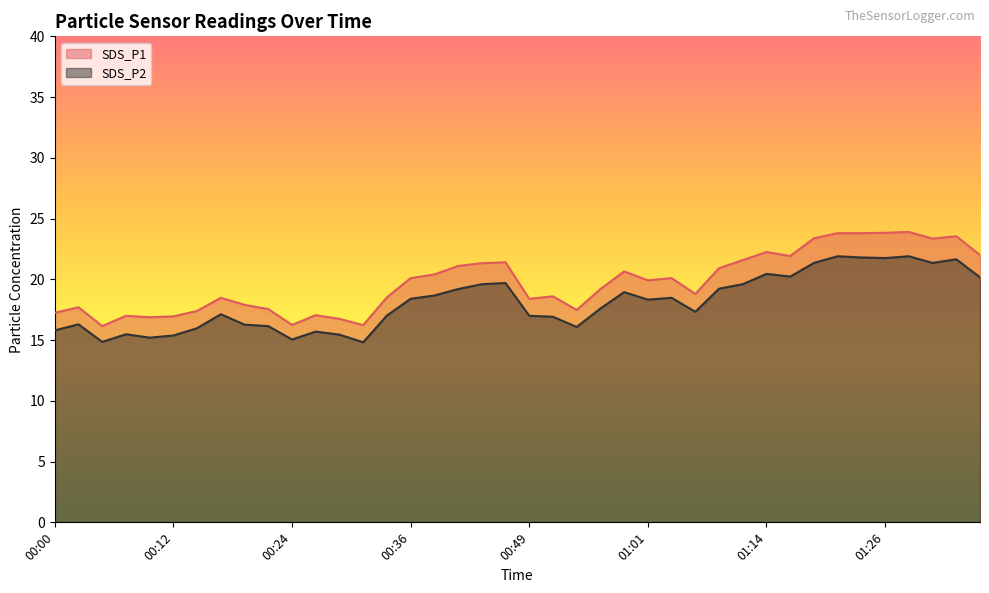

True or false: SDS_P2 has more than 0 points higher than both neighbors.

True